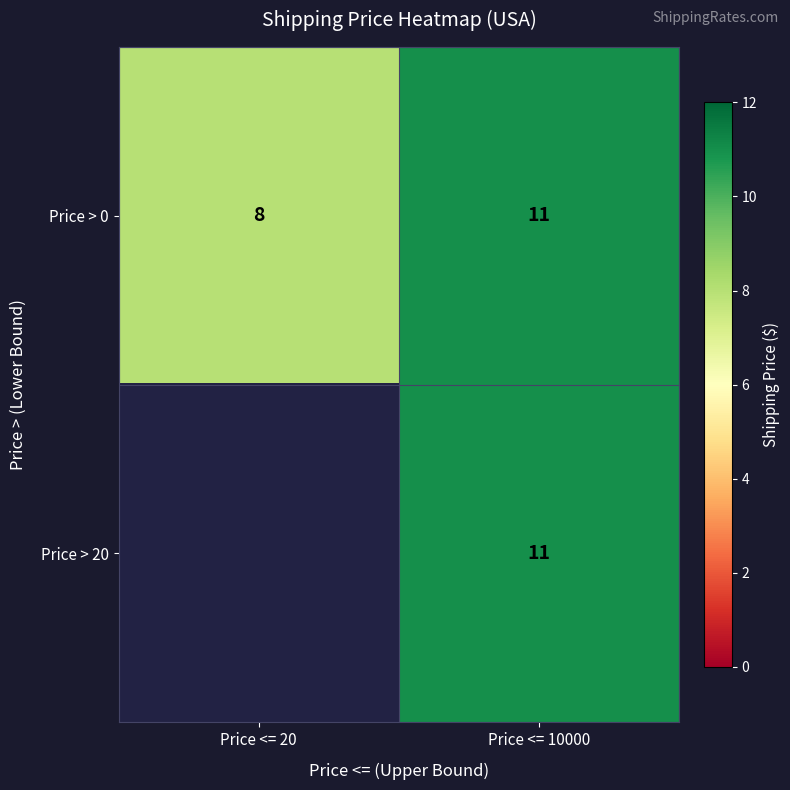

What is the difference between the Price > 0 values at Price <= 10000 and Price <= 20?

3